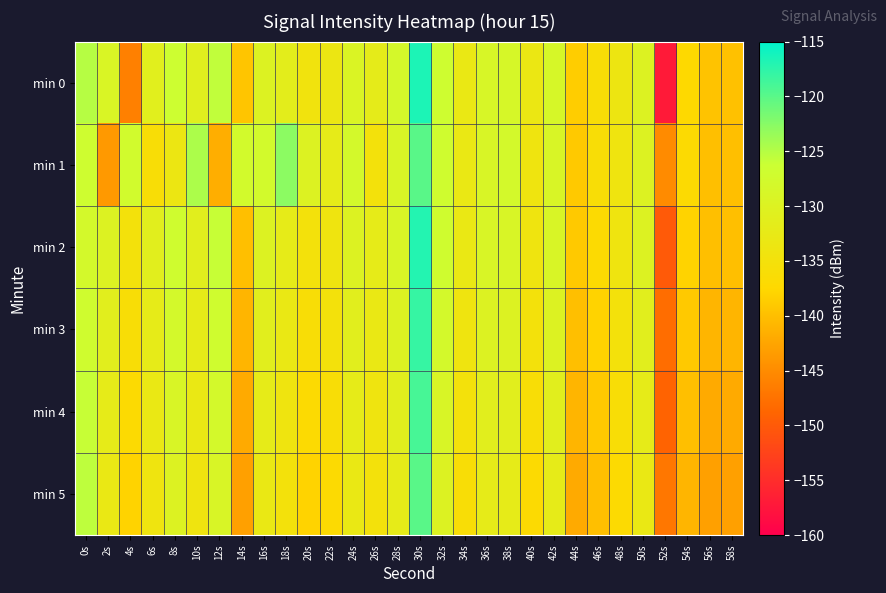

Reading left to right, list all the values displayed in this chart.

min 0: 0s=-125.1	2s=-129.2	4s=-146.1	6s=-130.9	8s=-126.5	10s=-130.8	12s=-125.7	14s=-139.4	16s=-129.8	18s=-131.4	20s=-134.5	22s=-133.5	24s=-129.3	26s=-131.9	28s=-128.2	30s=-116.6	32s=-126.8	34s=-132.9	36s=-128.7	38s=-128.5	40s=-133.1	42s=-128.5	44s=-138.6	46s=-136.1	48s=-133.7	50s=-130.0	52s=-157.1	54s=-137.2	56s=-139.6	58s=-139.8
min 1: 0s=-126.8	2s=-143.7	4s=-127.4	6s=-135.9	8s=-133.3	10s=-124.5	12s=-141.6	14s=-127.6	16s=-127.7	18s=-122.8	20s=-130.0	22s=-132.0	24s=-128.0	26s=-135.0	28s=-129.0	30s=-120.0	32s=-127.0	34s=-133.0	36s=-129.0	38s=-128.0	40s=-134.0	42s=-129.0	44s=-139.0	46s=-136.0	48s=-134.0	50s=-130.0	52s=-145.0	54s=-137.0	56s=-140.0	58s=-140.0
min 2: 0s=-128.0	2s=-130.0	4s=-135.0	6s=-131.0	8s=-127.0	10s=-131.0	12s=-126.0	14s=-140.0	16s=-130.0	18s=-132.0	20s=-135.0	22s=-134.0	24s=-130.0	26s=-132.0	28s=-129.0	30s=-117.0	32s=-127.0	34s=-133.0	36s=-129.0	38s=-129.0	40s=-134.0	42s=-129.0	44s=-139.0	46s=-137.0	48s=-134.0	50s=-130.0	52s=-150.0	54s=-138.0	56s=-140.0	58s=-140.0
min 3: 0s=-127.0	2s=-131.0	4s=-136.0	6s=-132.0	8s=-128.0	10s=-132.0	12s=-127.0	14s=-141.0	16s=-131.0	18s=-133.0	20s=-136.0	22s=-135.0	24s=-131.0	26s=-133.0	28s=-130.0	30s=-118.0	32s=-128.0	34s=-134.0	36s=-130.0	38s=-130.0	40s=-135.0	42s=-130.0	44s=-140.0	46s=-138.0	48s=-135.0	50s=-131.0	52s=-148.0	54s=-139.0	56s=-141.0	58s=-141.0
min 4: 0s=-126.0	2s=-132.0	4s=-137.0	6s=-133.0	8s=-129.0	10s=-133.0	12s=-128.0	14s=-142.0	16s=-132.0	18s=-134.0	20s=-137.0	22s=-136.0	24s=-132.0	26s=-134.0	28s=-131.0	30s=-119.0	32s=-129.0	34s=-135.0	36s=-131.0	38s=-131.0	40s=-136.0	42s=-131.0	44s=-141.0	46s=-139.0	48s=-136.0	50s=-132.0	52s=-149.0	54s=-140.0	56s=-142.0	58s=-142.0
min 5: 0s=-125.5	2s=-133.0	4s=-138.0	6s=-134.0	8s=-130.0	10s=-134.0	12s=-129.0	14s=-143.0	16s=-133.0	18s=-135.0	20s=-138.0	22s=-137.0	24s=-133.0	26s=-135.0	28s=-132.0	30s=-120.0	32s=-130.0	34s=-136.0	36s=-132.0	38s=-132.0	40s=-137.0	42s=-132.0	44s=-142.0	46s=-140.0	48s=-137.0	50s=-133.0	52s=-147.0	54s=-141.0	56s=-143.0	58s=-143.0